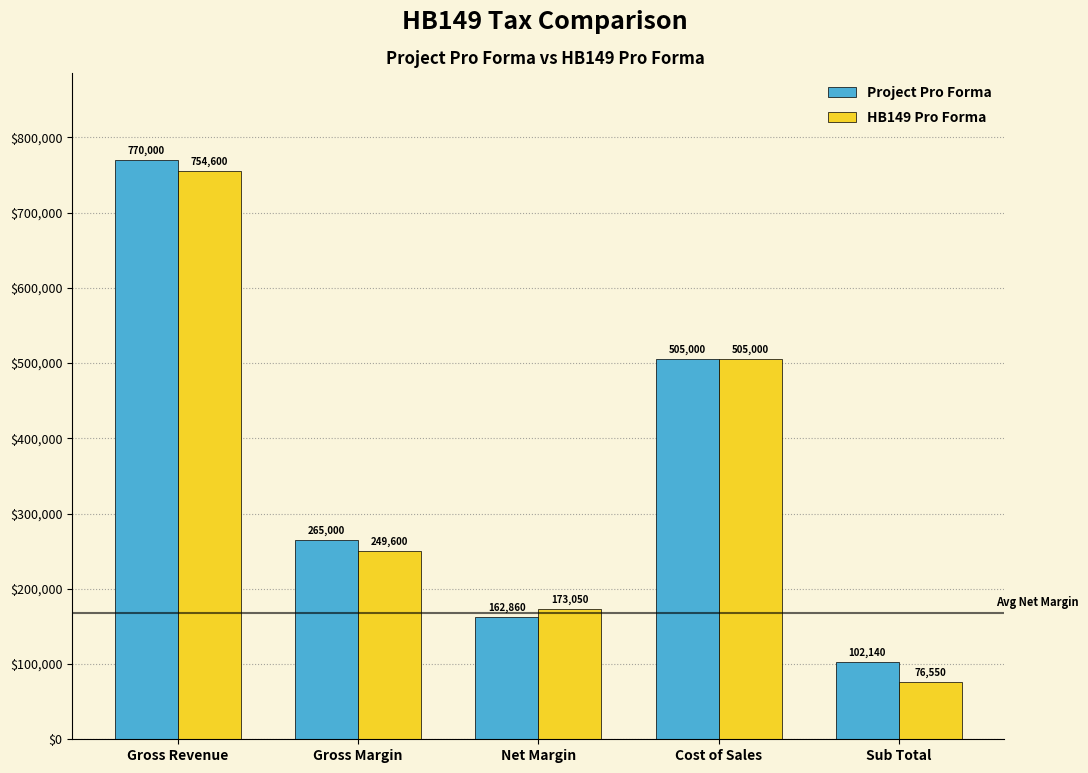

Reading left to right, list all the values displayed in this chart.

Project Pro Forma: Gross Revenue=770000	Gross Margin=265000	Net Margin=162860	Cost of Sales=505000	Sub Total=102140
HB149 Pro Forma: Gross Revenue=754600	Gross Margin=249600	Net Margin=173050	Cost of Sales=505000	Sub Total=76550